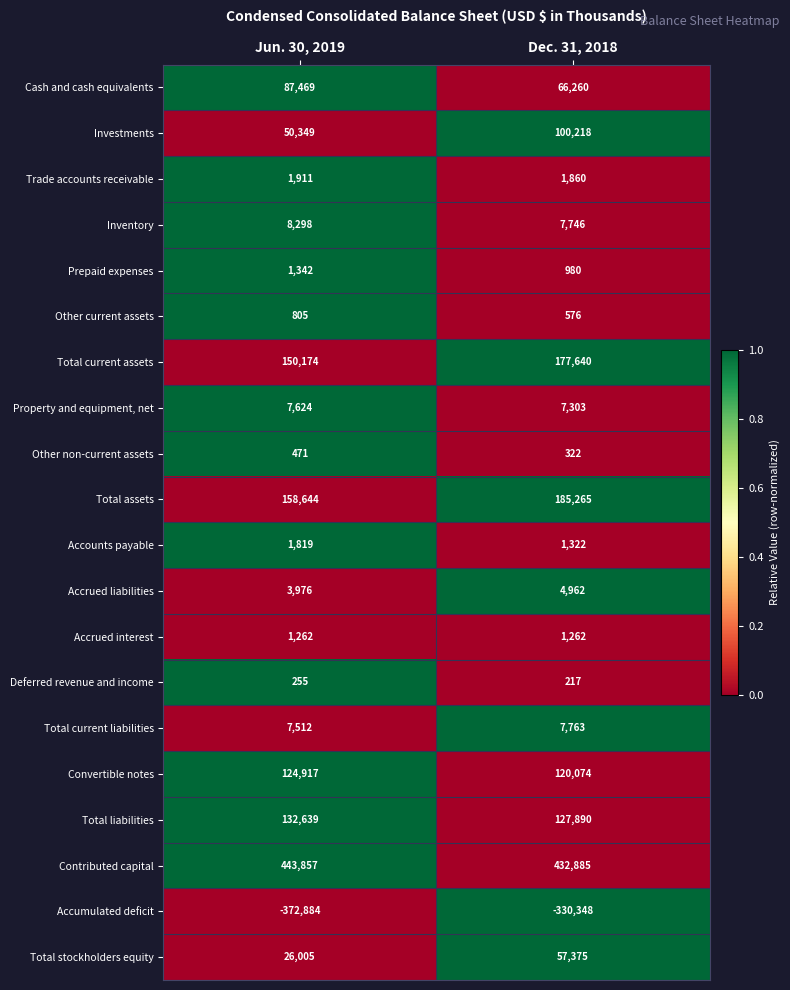

At Jun. 30, 2019, list the series in order from smallest to largest.

Accumulated deficit, Deferred revenue and income, Other non-current assets, Other current assets, Accrued interest, Prepaid expenses, Accounts payable, Trade accounts receivable, Accrued liabilities, Total current liabilities, Property and equipment, net, Inventory, Total stockholders equity, Investments, Cash and cash equivalents, Convertible notes, Total liabilities, Total current assets, Total assets, Contributed capital